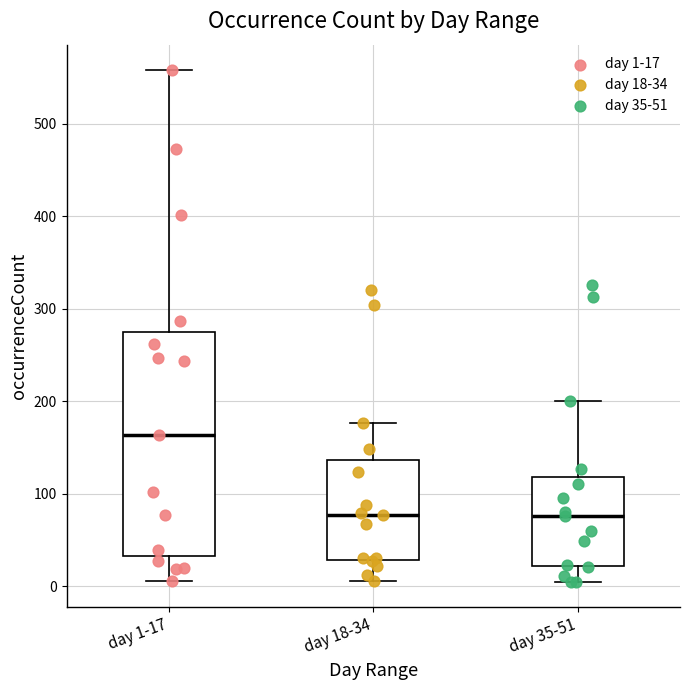

Which box is the tallest, from its lower edge to its upper edge?

day 1-17